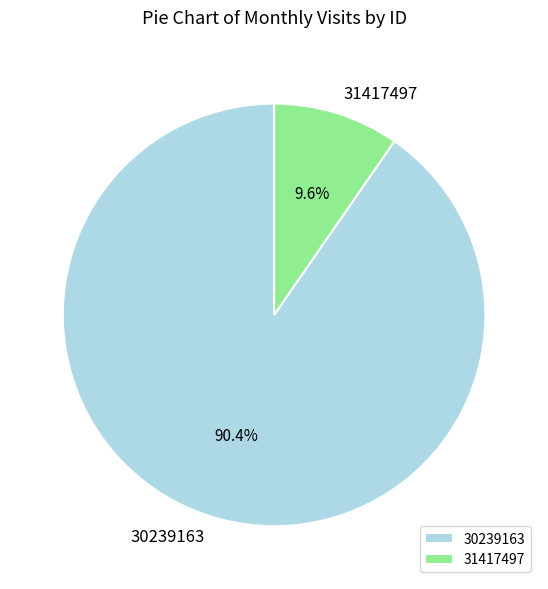

What is the total percentage of 31417497 and 30239163?

100.0%